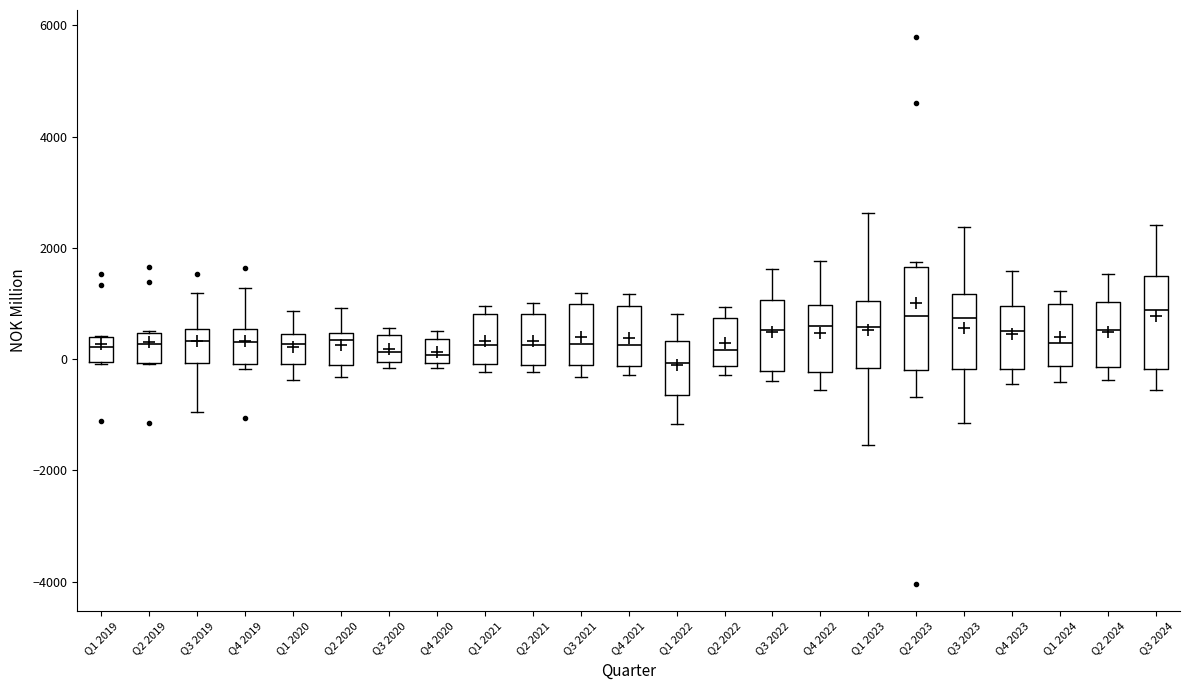

Reading left to right, read every box against the y-axis: the position of its median line, the range the box covers, and the ends of its whiskers. The values are not printed on the chart, so give them approximately, as read against the axis.

Q1 2019: median 200, box 0 to 400, whiskers 0 to 400
Q2 2019: median 200, box 0 to 400, whiskers 0 to 600
Q3 2019: median 400, box 0 to 600, whiskers -1000 to 1200
Q4 2019: median 400, box 0 to 600, whiskers -200 to 1200
Q1 2020: median 200, box 0 to 400, whiskers -400 to 800
Q2 2020: median 400 (just below the box's upper edge), box -200 to 400, whiskers -400 to 1000
Q3 2020: median 200, box 0 to 400, whiskers -200 to 600
Q4 2020: median 0 (just above the box's lower edge), box 0 to 400, whiskers -200 to 400 (just above the box's upper edge)
Q1 2021: median 200, box 0 to 800, whiskers -200 to 1000
Q2 2021: median 200, box -200 to 800, whiskers -200 (just below the box's lower edge) to 1000
Q3 2021: median 200, box -200 to 1000, whiskers -400 to 1200
Q4 2021: median 200, box -200 to 1000, whiskers -200 (just below the box's lower edge) to 1200
Q1 2022: median 0, box -600 to 400, whiskers -1200 to 800
Q2 2022: median 200, box -200 to 800, whiskers -200 (just below the box's lower edge) to 1000
Q3 2022: median 600, box -200 to 1000, whiskers -400 to 1600
Q4 2022: median 600, box -200 to 1000, whiskers -600 to 1800
Q1 2023: median 600, box -200 to 1000, whiskers -1600 to 2600
Q2 2023: median 800, box -200 to 1600, whiskers -600 to 1800
Q3 2023: median 800, box -200 to 1200, whiskers -1200 to 2400
Q4 2023: median 600, box -200 to 1000, whiskers -400 to 1600
Q1 2024: median 200, box -200 to 1000, whiskers -400 to 1200
Q2 2024: median 600, box -200 to 1000, whiskers -400 to 1600
Q3 2024: median 800, box -200 to 1400, whiskers -600 to 2400